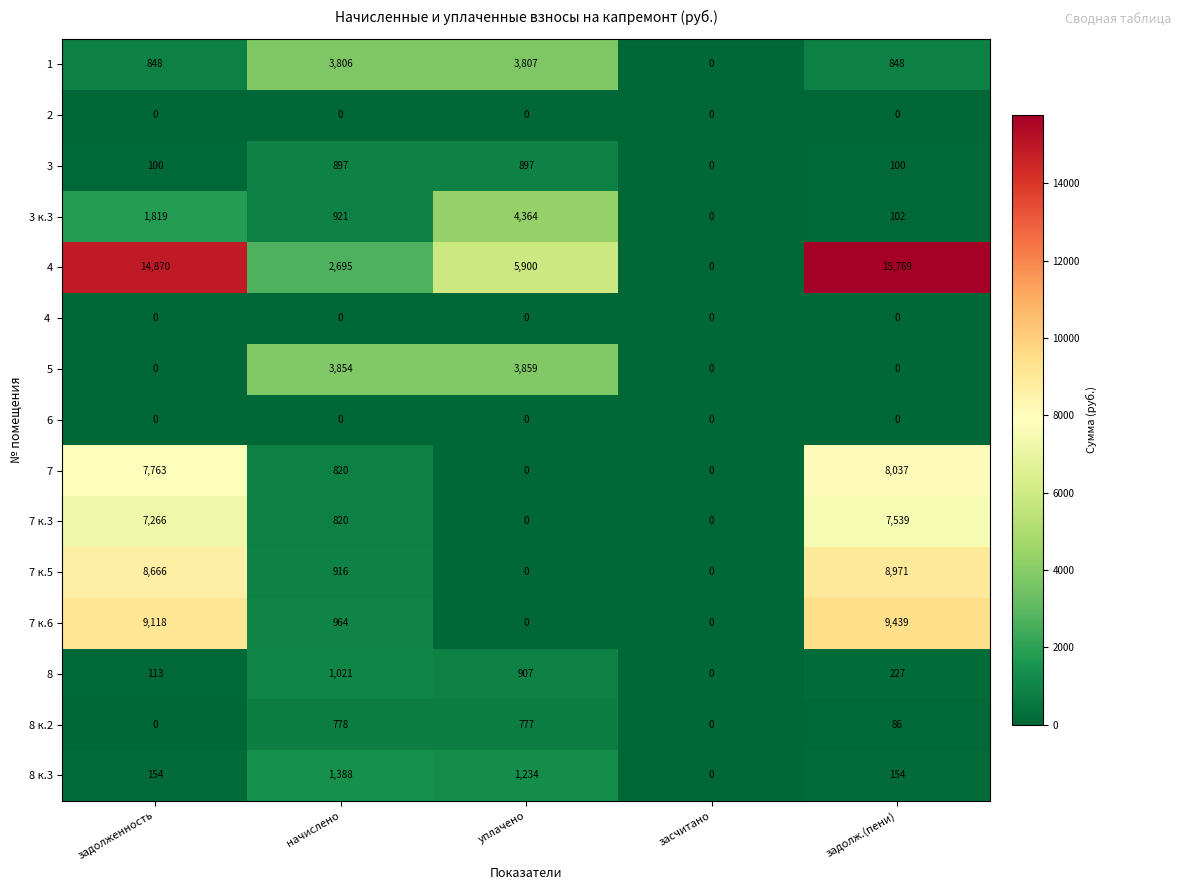

What is the sum of the 7 к.5 values at задолженность and задолж.(пени)?

17637